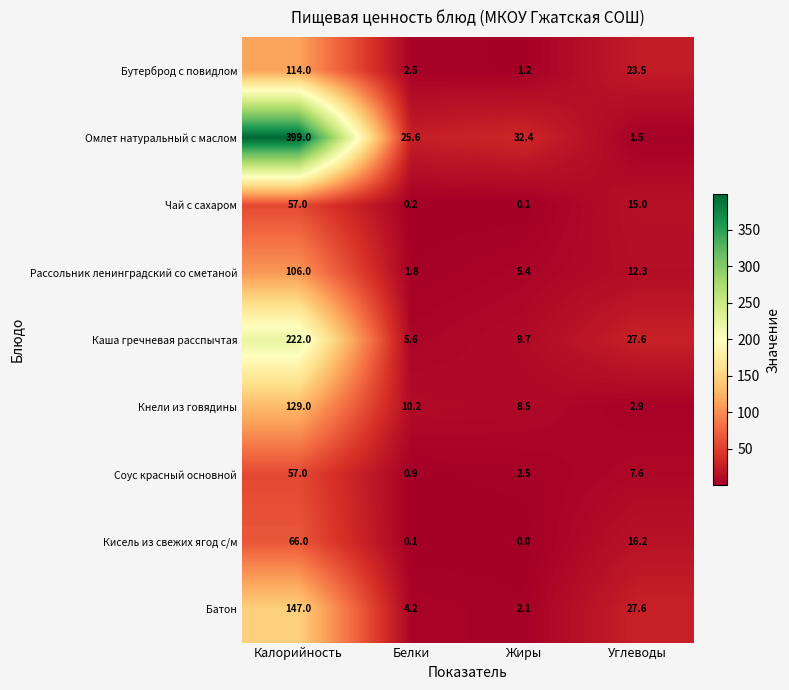

At Жиры, list the series in order from largest to smallest.

Омлет натуральный с маслом, Каша гречневая расспычтая, Кнели из говядины, Рассольник ленинградский со сметаной, Соус красный основной, Батон, Бутерброд с повидлом, Чай с сахаром, Кисель из свежих ягод с/м